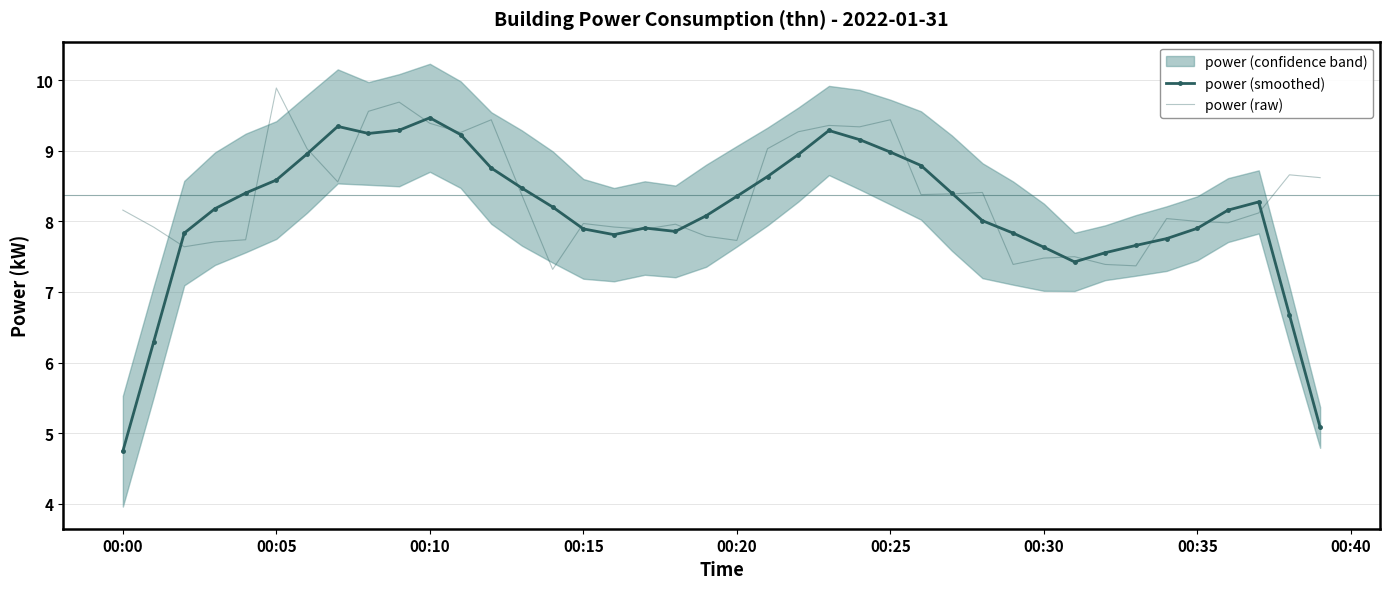

Reading right to left, transcribe all the data shown in this chart.

power (smoothed): 5.1	6.7	8.3	8.2	7.9	7.8	7.7	7.6	7.4	7.6	7.8	8.0	8.4	8.8	9.0	9.2	9.3	8.9	8.6	8.4	8.1	7.9	7.9	7.8	7.9	8.2	8.5	8.8	9.2	9.5	9.3	9.2	9.3	9.0	8.6	8.4	8.2	7.8	6.3	4.7
power (raw): 8.6	8.7	8.1	8.0	8.0	8.0	7.4	7.4	7.5	7.5	7.4	8.4	8.4	8.4	9.4	9.3	9.4	9.3	9.0	7.7	7.8	8.0	7.9	7.9	8.0	7.3	8.4	9.4	9.3	9.4	9.7	9.6	8.6	9.0	9.9	7.7	7.7	7.6	7.9	8.2